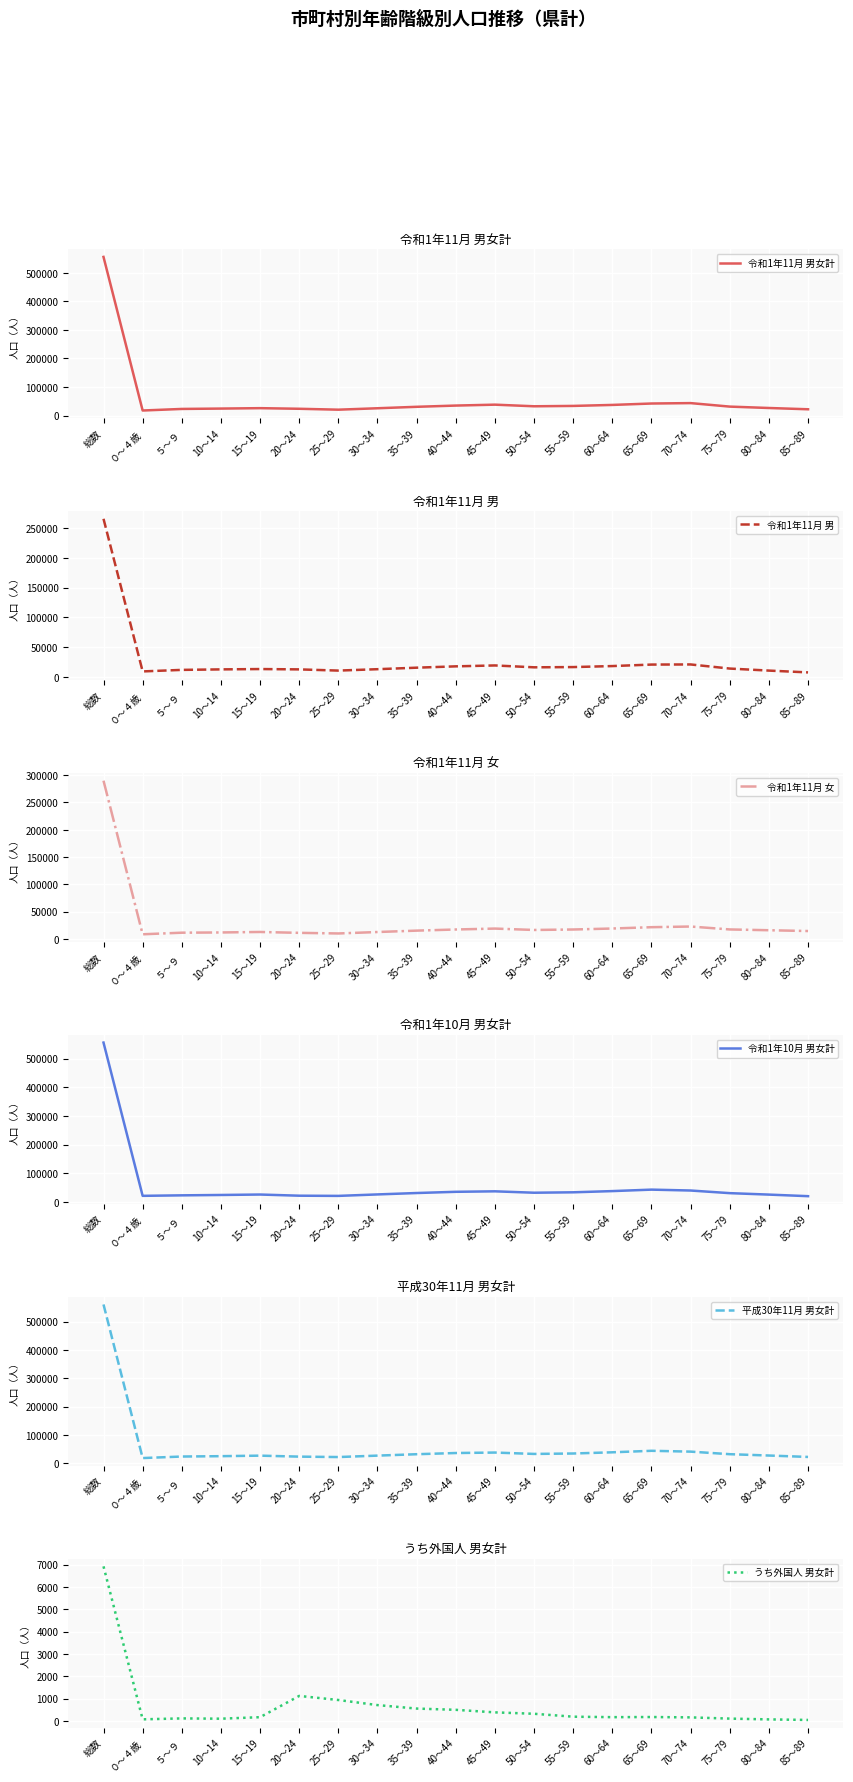

Which series changed the most between 35～39 and 85～89?

令和1年10月 男女計